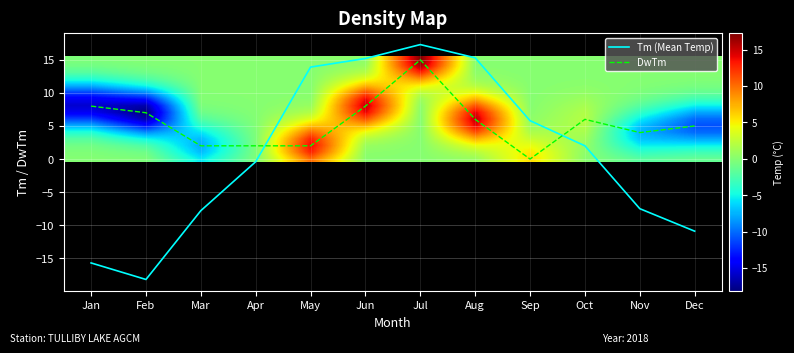

At which label is DwTm closest to 7?

Feb